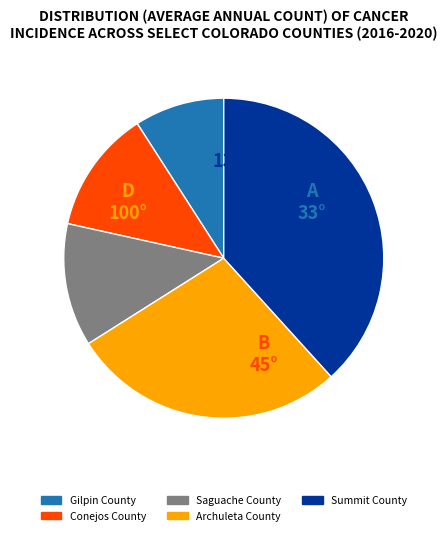

What is the largest slice in the pie chart?

Summit County